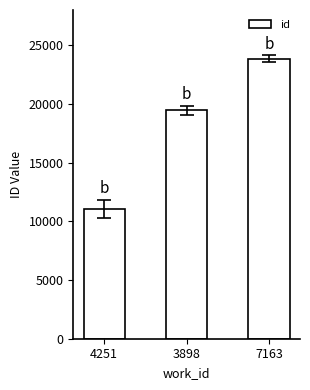

Reading right to left, what are all the values shown in this chart?

23862	19441	11049